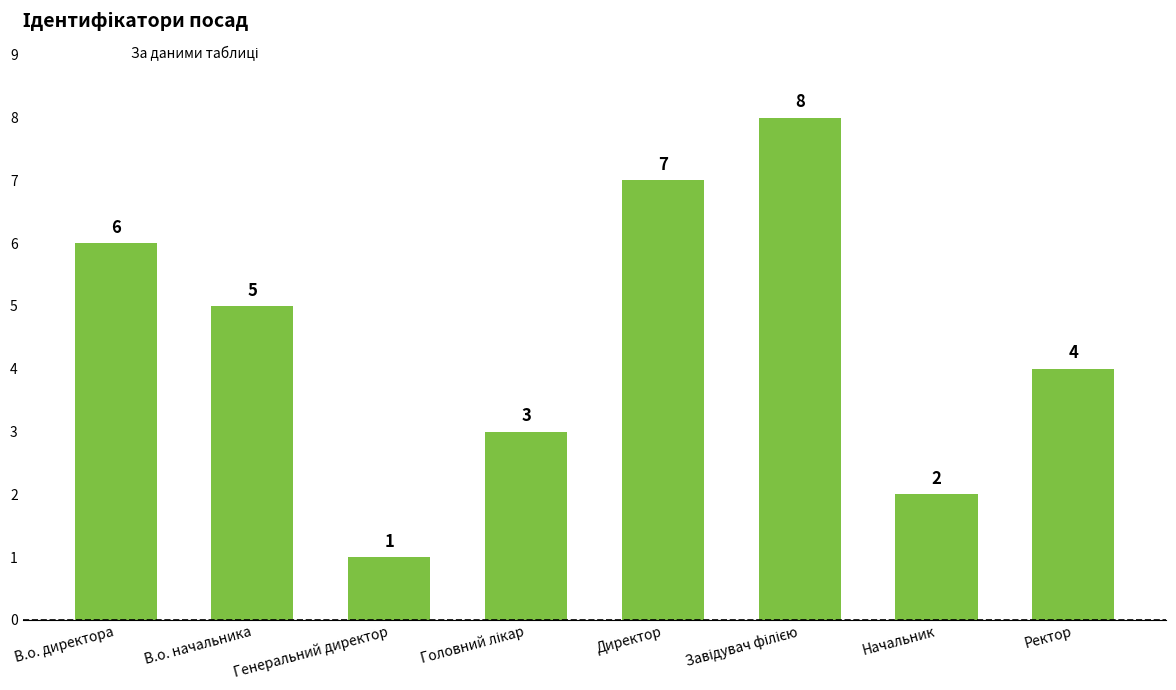

What is the greatest value displayed?

8